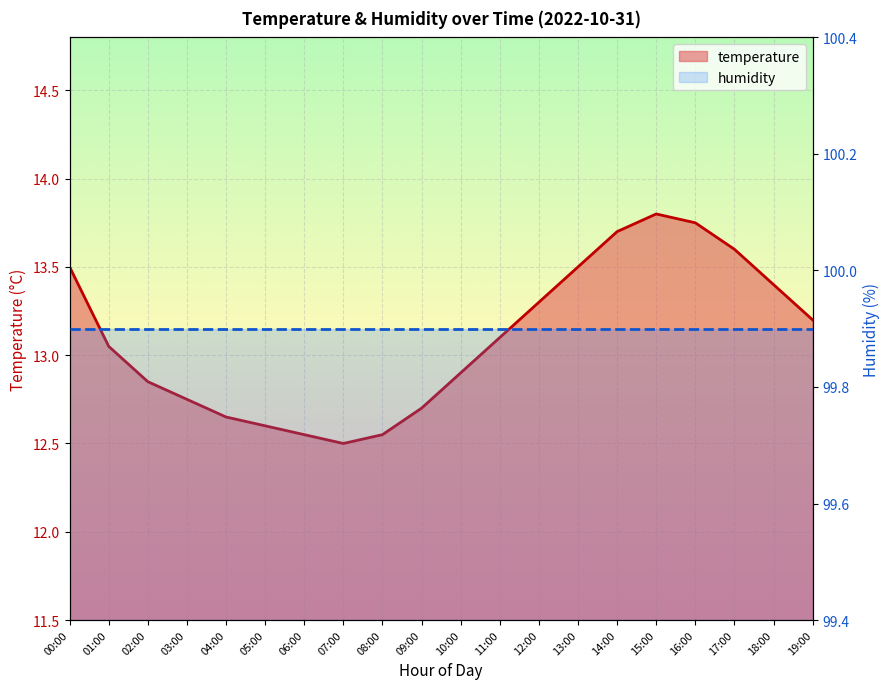

At which label does the data first exceed 13?

00:00